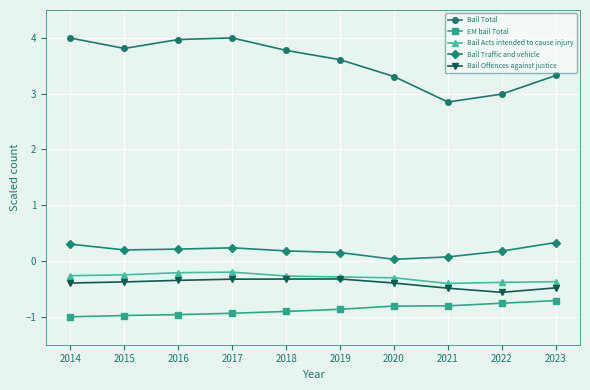

Is the value of Bail Acts intended to cause injury at 2023 greater than the value of EM bail Total at 2017?

Yes